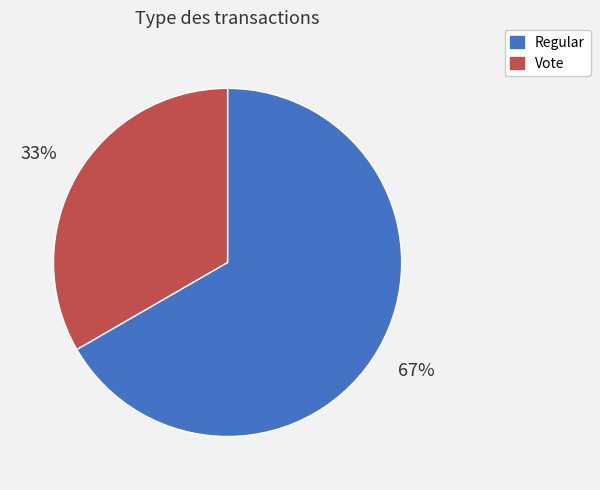

Which slice is the smallest?

Vote